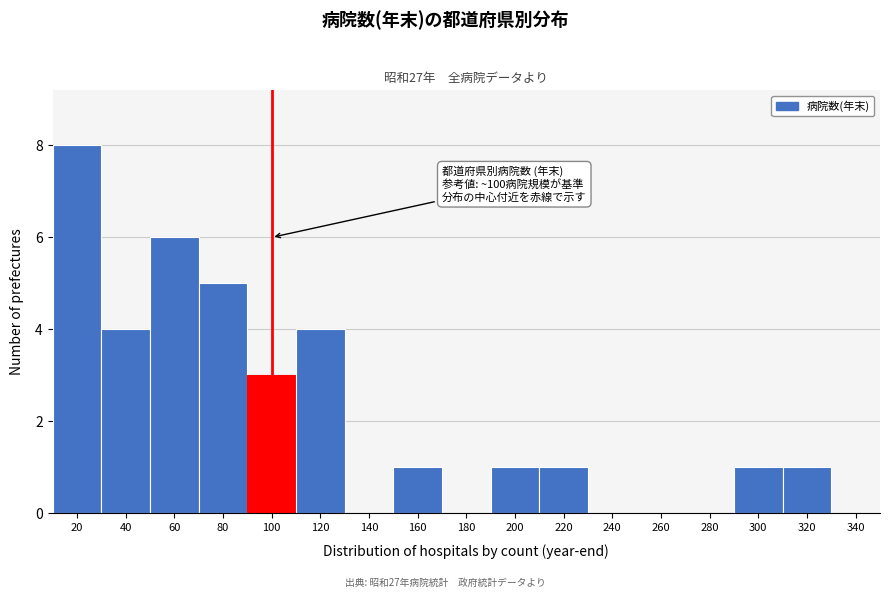

Reading right to left, extract all data points from this chart.

340=0	320=1	300=1	280=0	260=0	240=0	220=1	200=1	180=0	160=1	140=0	120=4	100=3	80=5	60=6	40=4	20=8